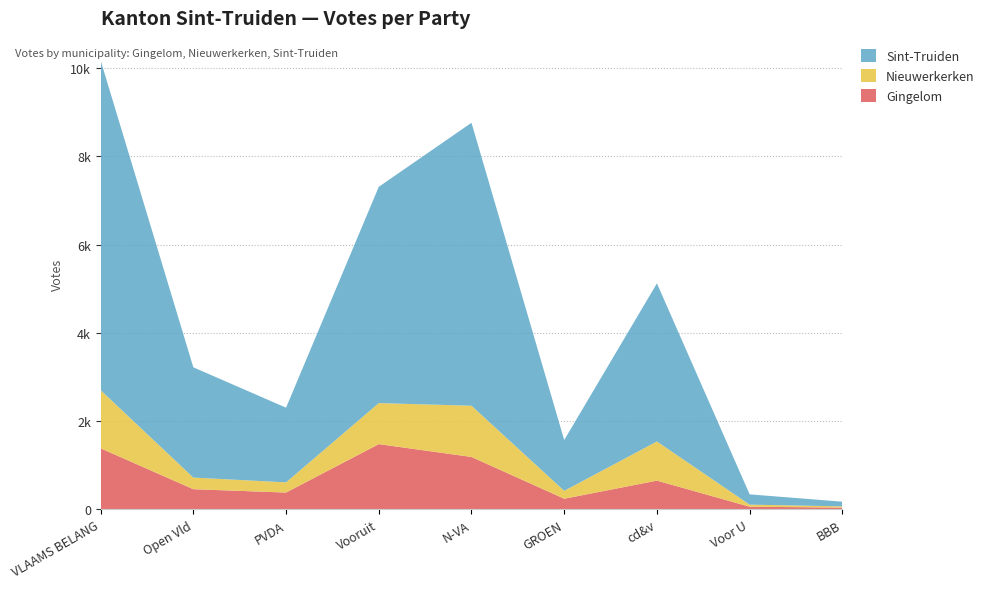

Reading left to right, list all the values displayed in this chart.

Gingelom: VLAAMS BELANG=1385	Open Vld=459	PVDA=383	Vooruit=1480	N-VA=1189	GROEN=243	cd&v=653	Voor U=62	BBB=42
Nieuwerkerken: VLAAMS BELANG=1318	Open Vld=263	PVDA=231	Vooruit=929	N-VA=1161	GROEN=179	cd&v=887	Voor U=47	BBB=28
Sint-Truiden: VLAAMS BELANG=7470	Open Vld=2498	PVDA=1691	Vooruit=4899	N-VA=6409	GROEN=1151	cd&v=3581	Voor U=233	BBB=106